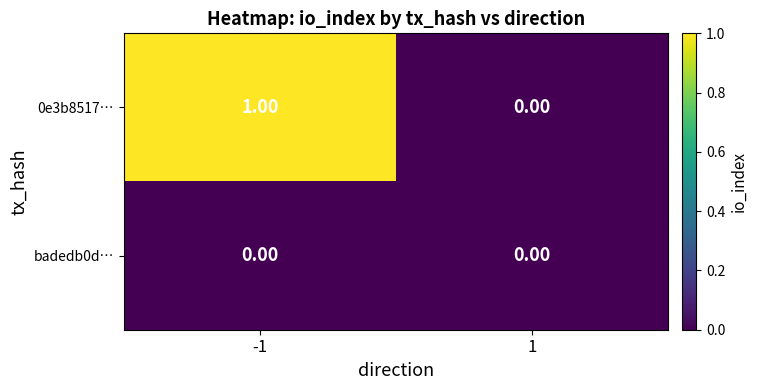

List the series in order of their peak value, highest first.

0e3b8517…, badedb0d…